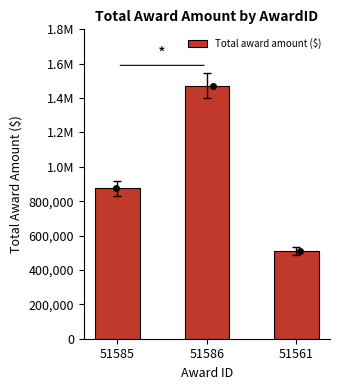

What is the change in value from 51586 to 51561?

-961743